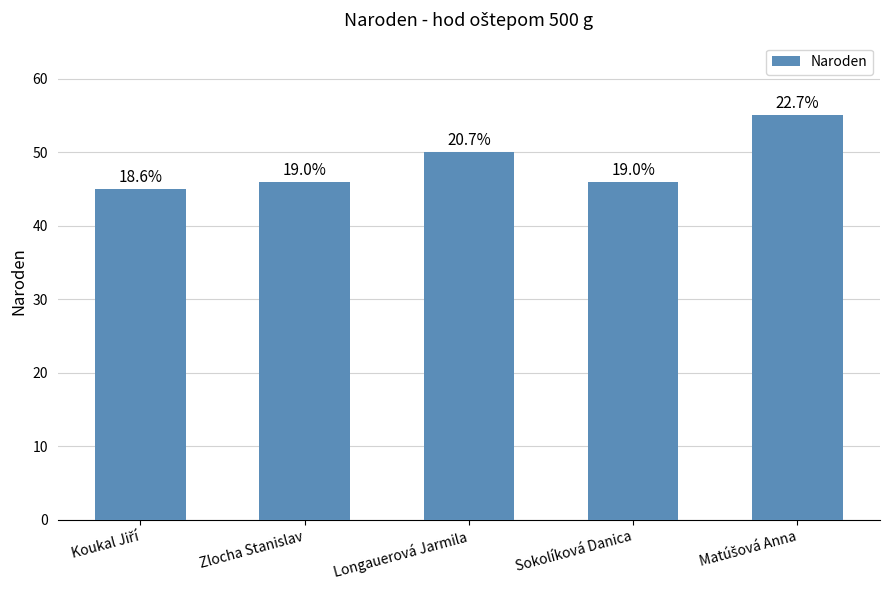

Does the chart contain any negative values?

No